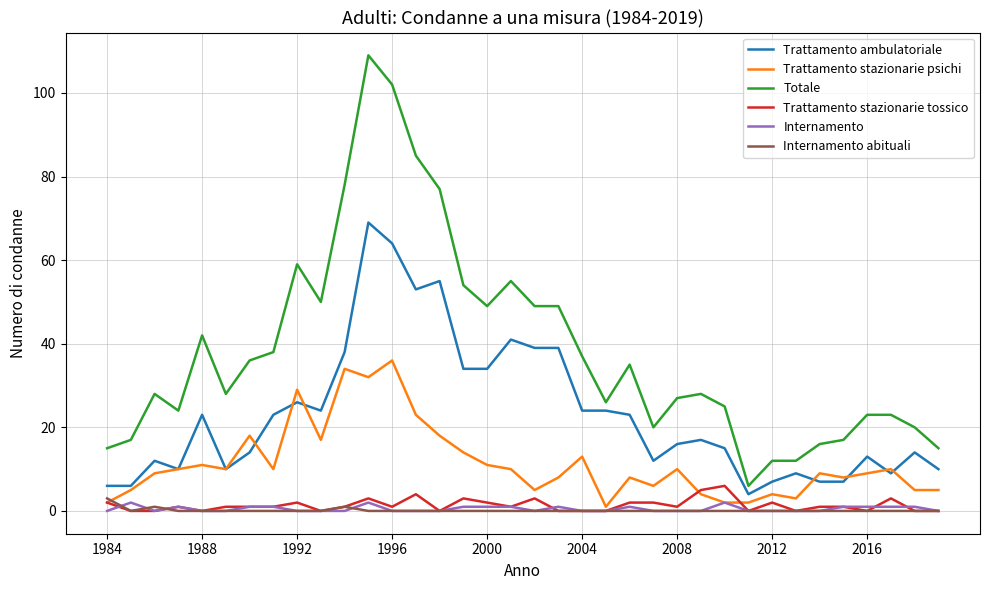

True or false: Trattamento stazionarie tossico and Trattamento ambulatoriale cross at least once.

False